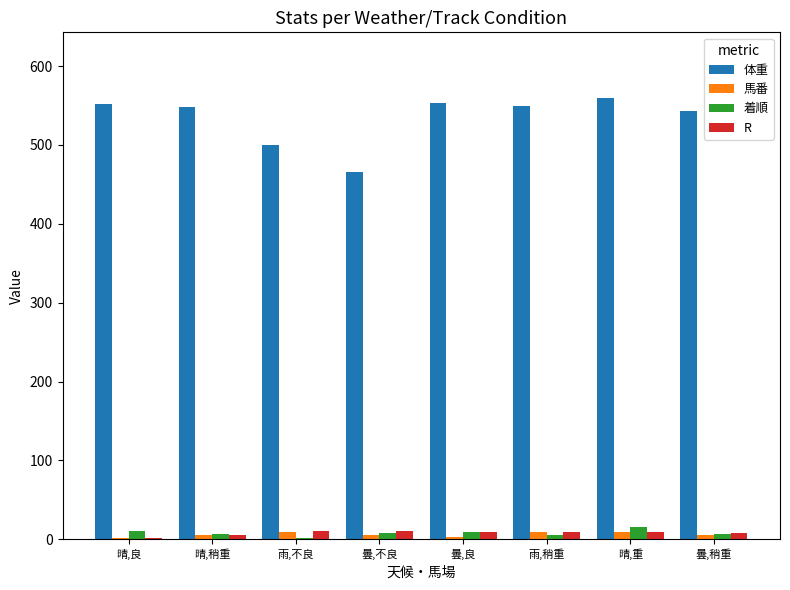

True or false: 体重 has a value of 738 at 雨,稍重.

False